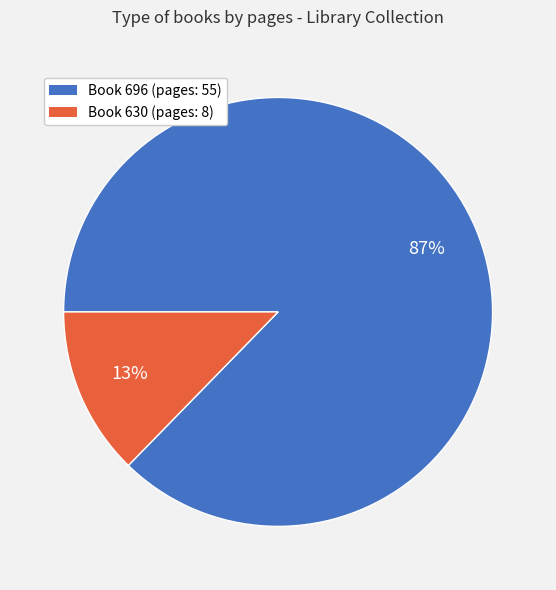

The Book 696 (pages: 55) slice represents 87% of the pie. True or false?

True